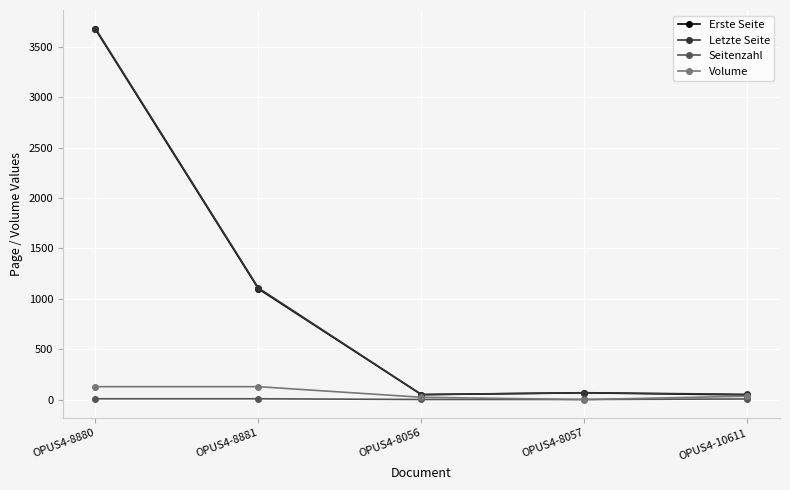

Is the value of Volume at OPUS4-8057 greater than the value of Letzte Seite at OPUS4-8880?

No